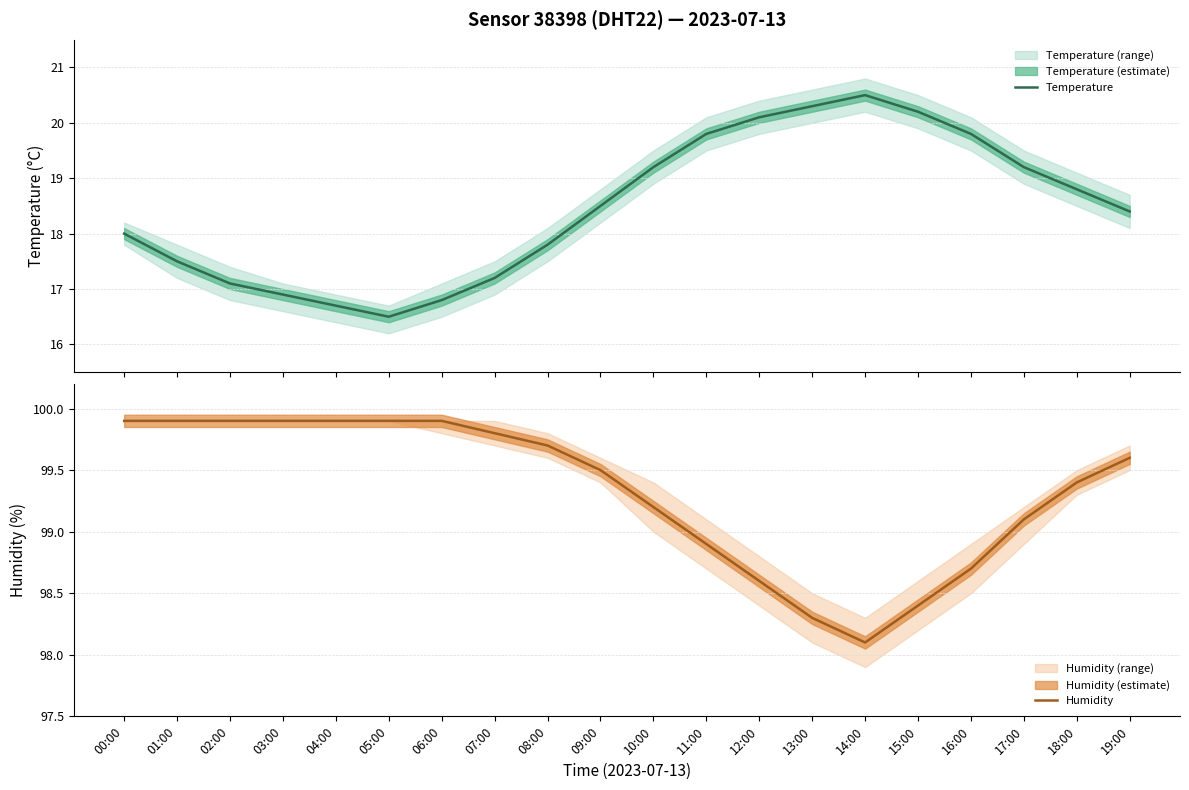

Is this an area chart (filled region under the line)?

No